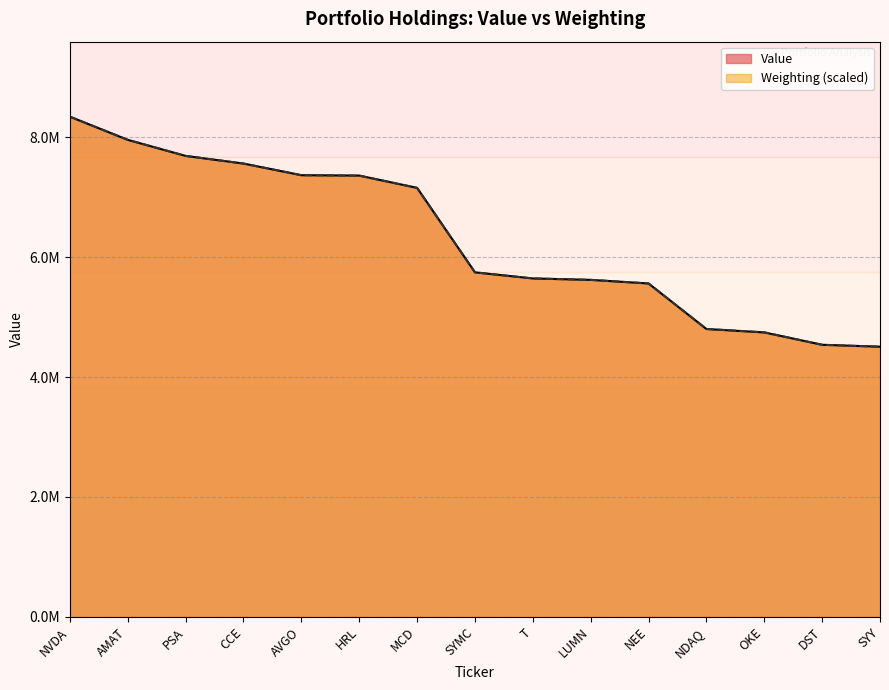

Rank the series by their average value, from highest to lowest.

Weighting, Value